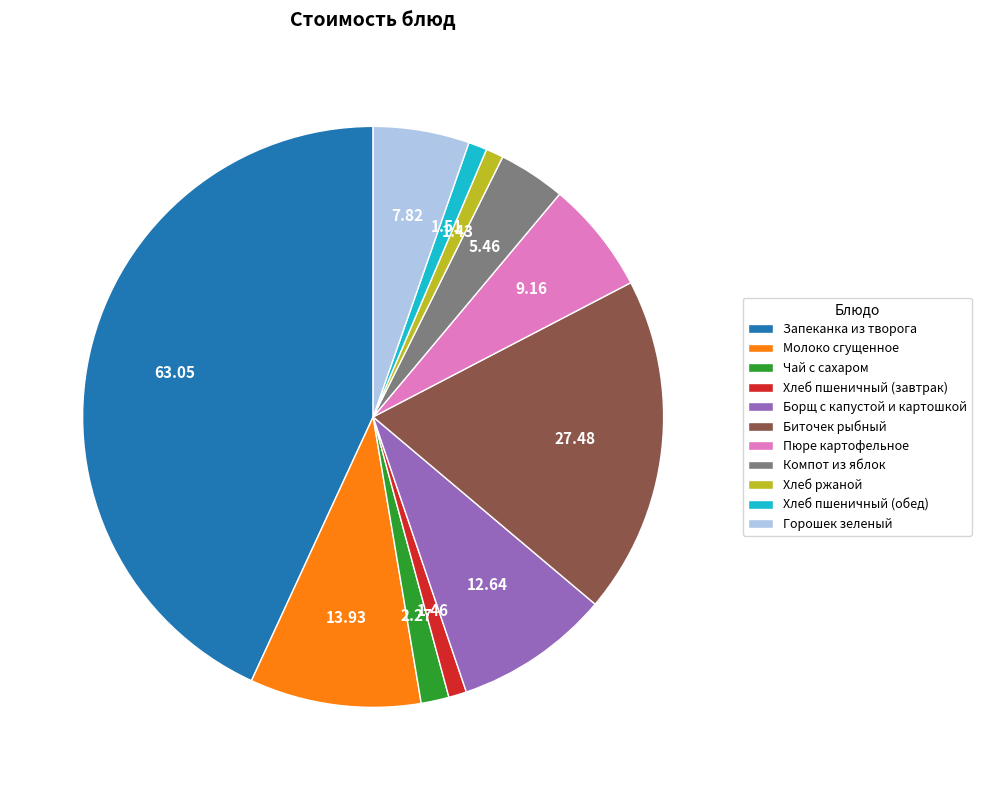

Is the sum of Биточек рыбный and Чай с сахаром greater than half?

No